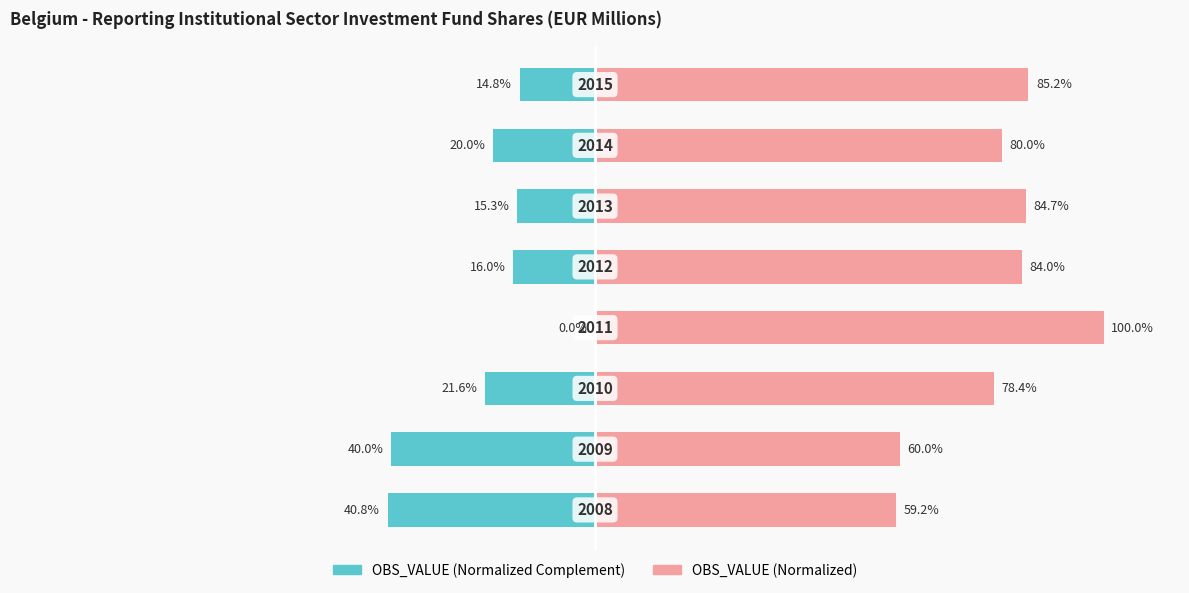

Between 5 and 6, which series saw the biggest shift?

OBS_VALUE (Normalized Complement)